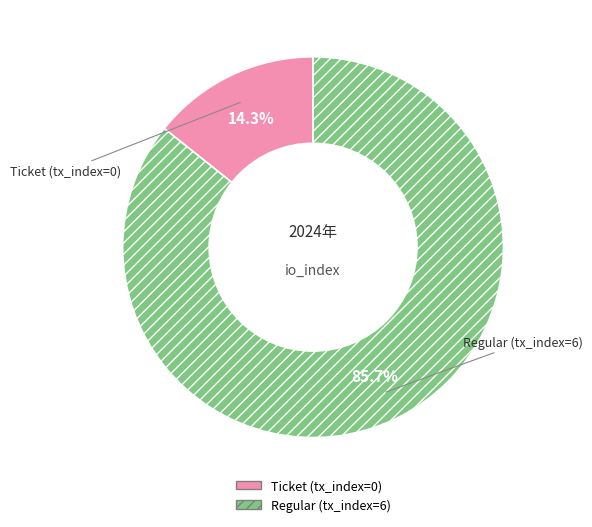

What percentage do Regular (tx_index=6) and Ticket (tx_index=0) together represent?

100.0%